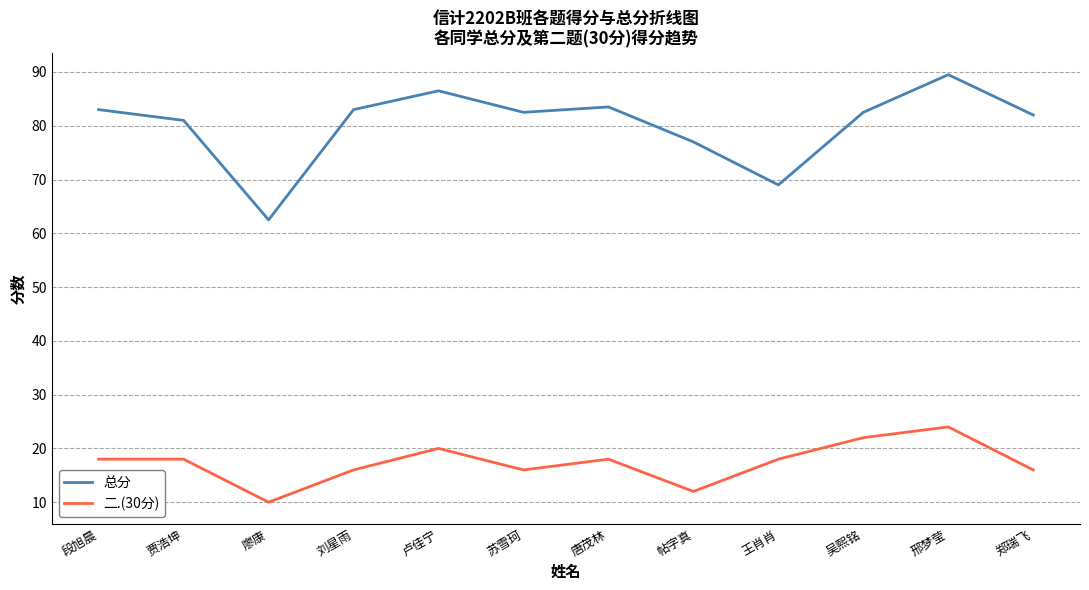

In 总分, how many points are lower than both neighbors (excluding endpoints)?

3